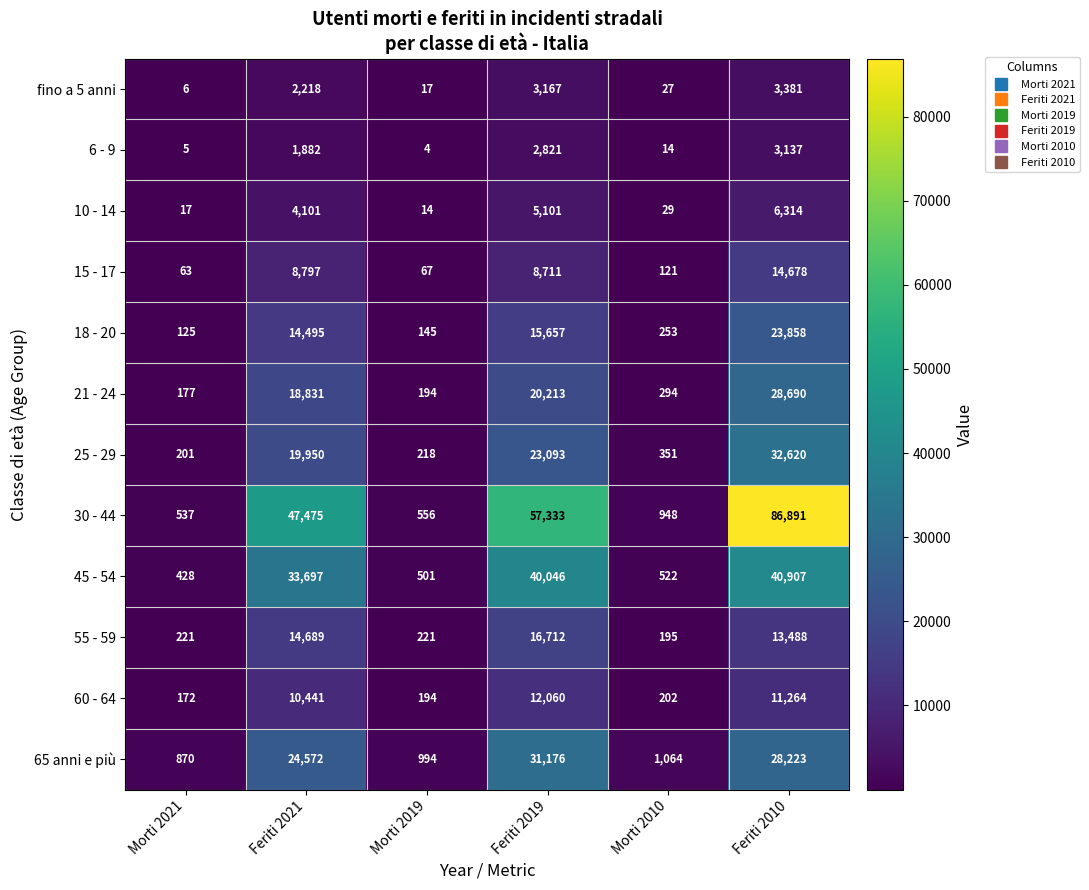

Which series changed the most between Morti 2021 and Morti 2019?

65 anni e più